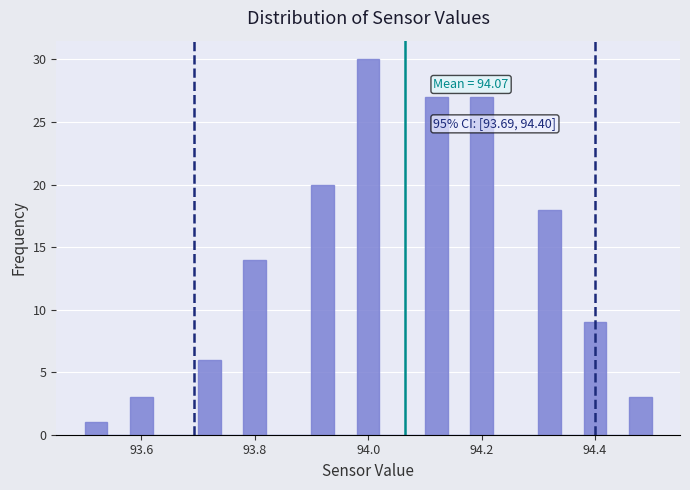

Read against the x-axis, roughly where is the centre of the tallest bar?

94.00